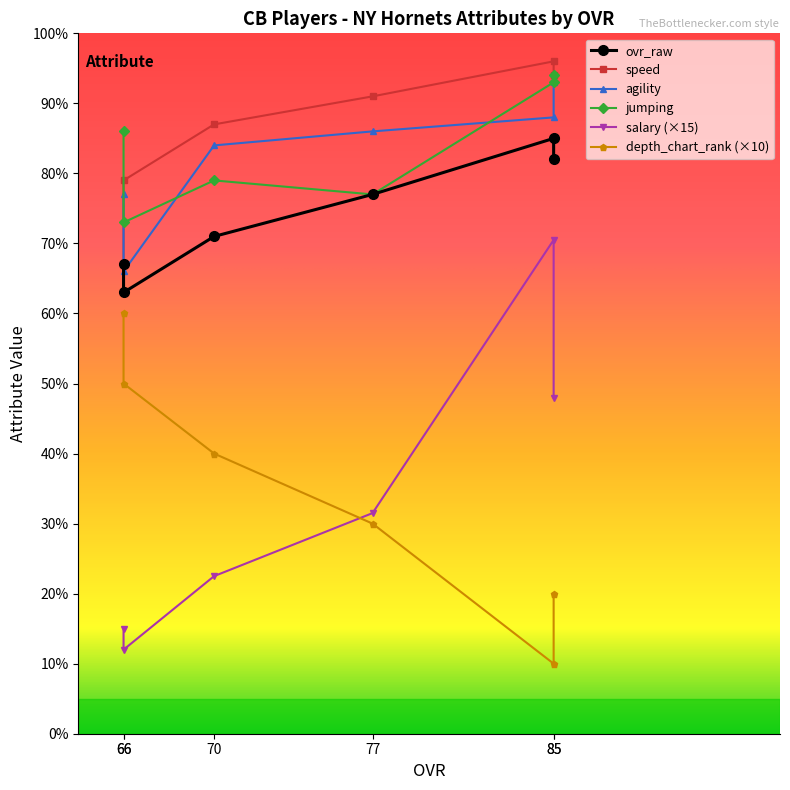

Reading left to right, what are all the values shown in this chart?

ovr_raw: 85=82.0	85=85.0	77=77.0	70=71.0	66=63.0	66=67.0
speed: 85=94.0	85=96.0	77=91.0	70=87.0	66=79.0	66=67.0
agility: 85=93.0	85=88.0	77=86.0	70=84.0	66=66.0	66=77.0
jumping: 85=94.0	85=93.0	77=77.0	70=79.0	66=73.0	66=86.0
salary: 85=48.0	85=70.5	77=31.5	70=22.5	66=12.0	66=15.0
depth_chart_rank: 85=20.0	85=10.0	77=30.0	70=40.0	66=50.0	66=60.0